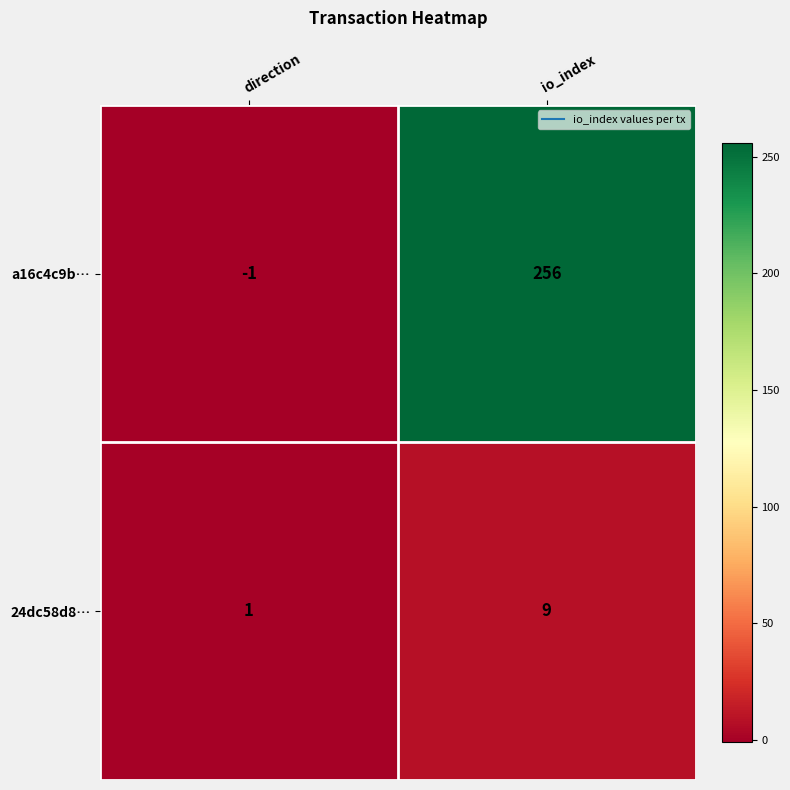

Which series has the largest range (max minus min)?

a16c4c9b…